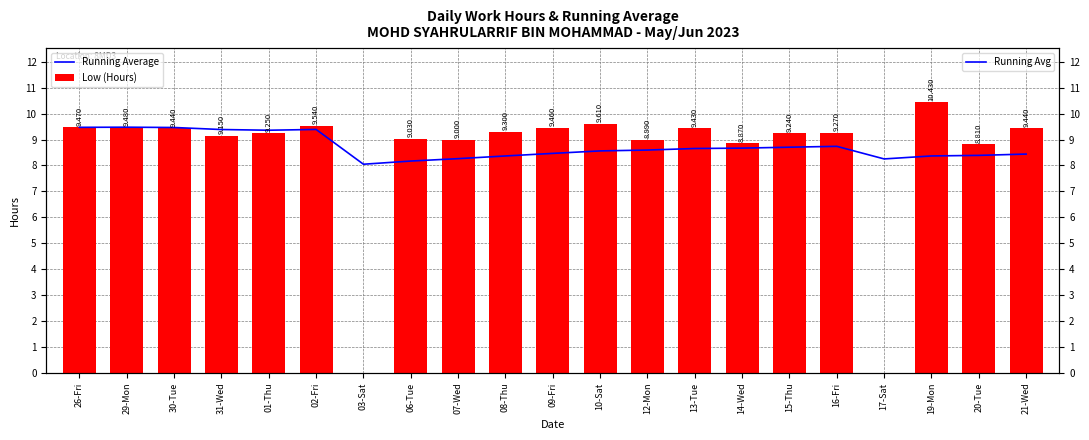

Is the value of Running Average at 10-Sat greater than the value of Low (Hours) at 10-Sat?

No